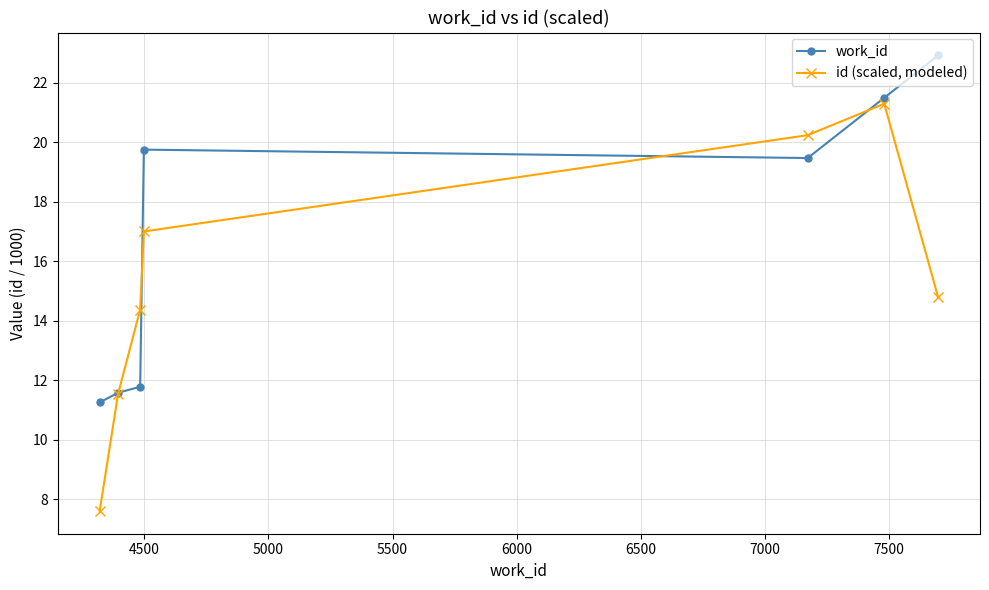

What is the value of the id (scaled, modeled) point at the 2nd from the left?

11.5